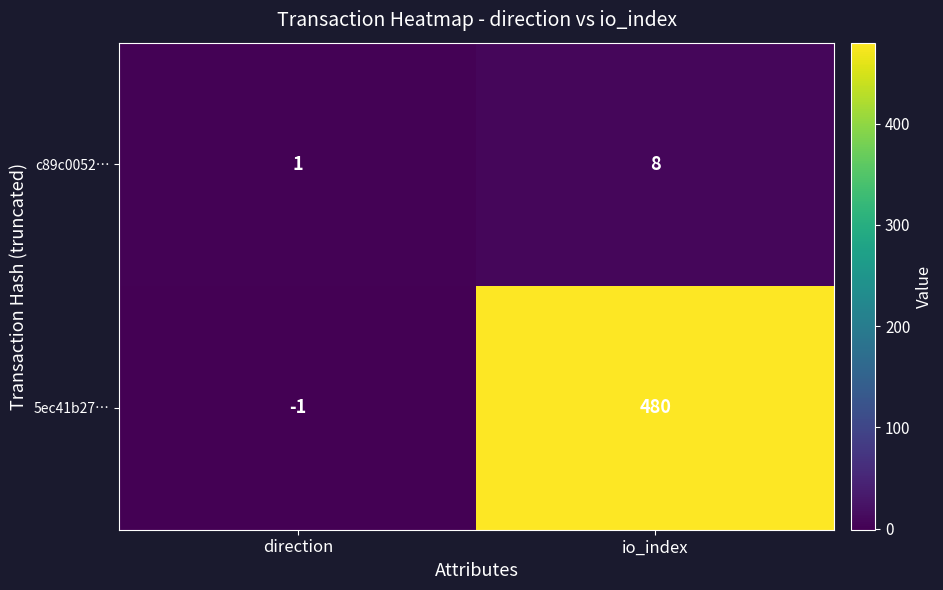

Is the value of 5ec41b27… at io_index greater than the value of c89c0052… at direction?

Yes